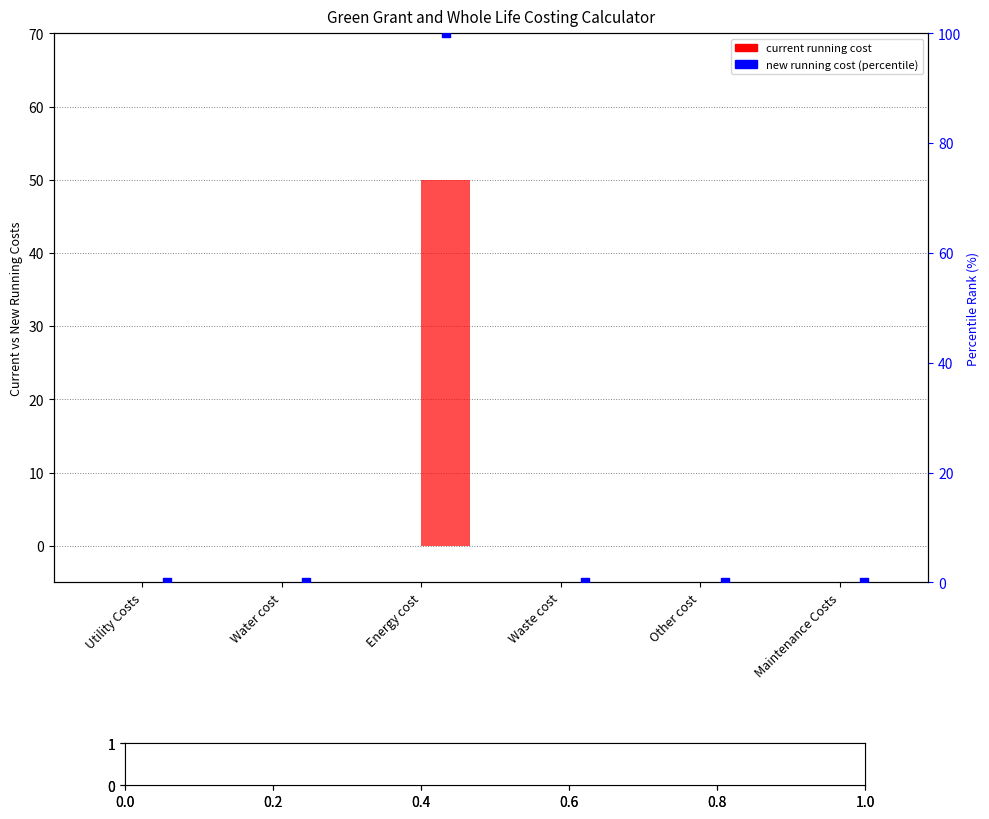

At which category is the sum across all series the highest?

Energy cost